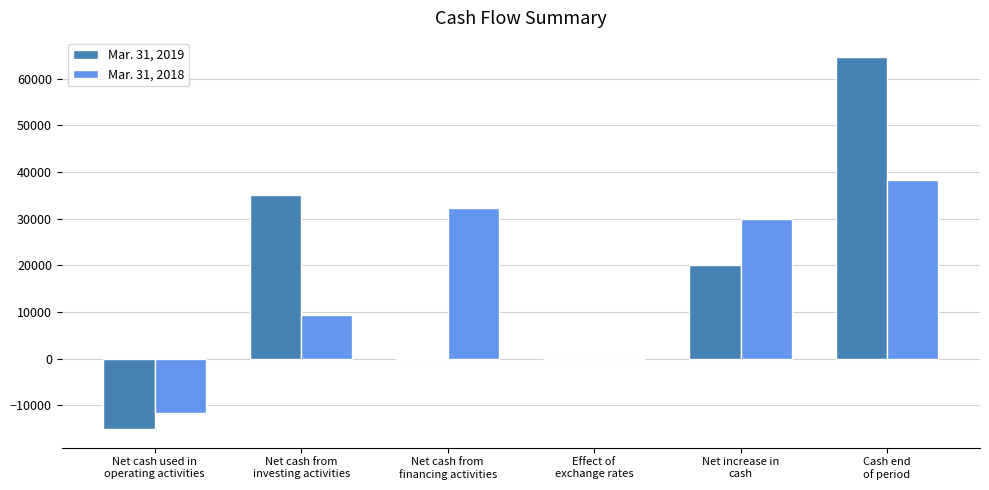

Which series has the largest range (max minus min)?

Mar. 31, 2019